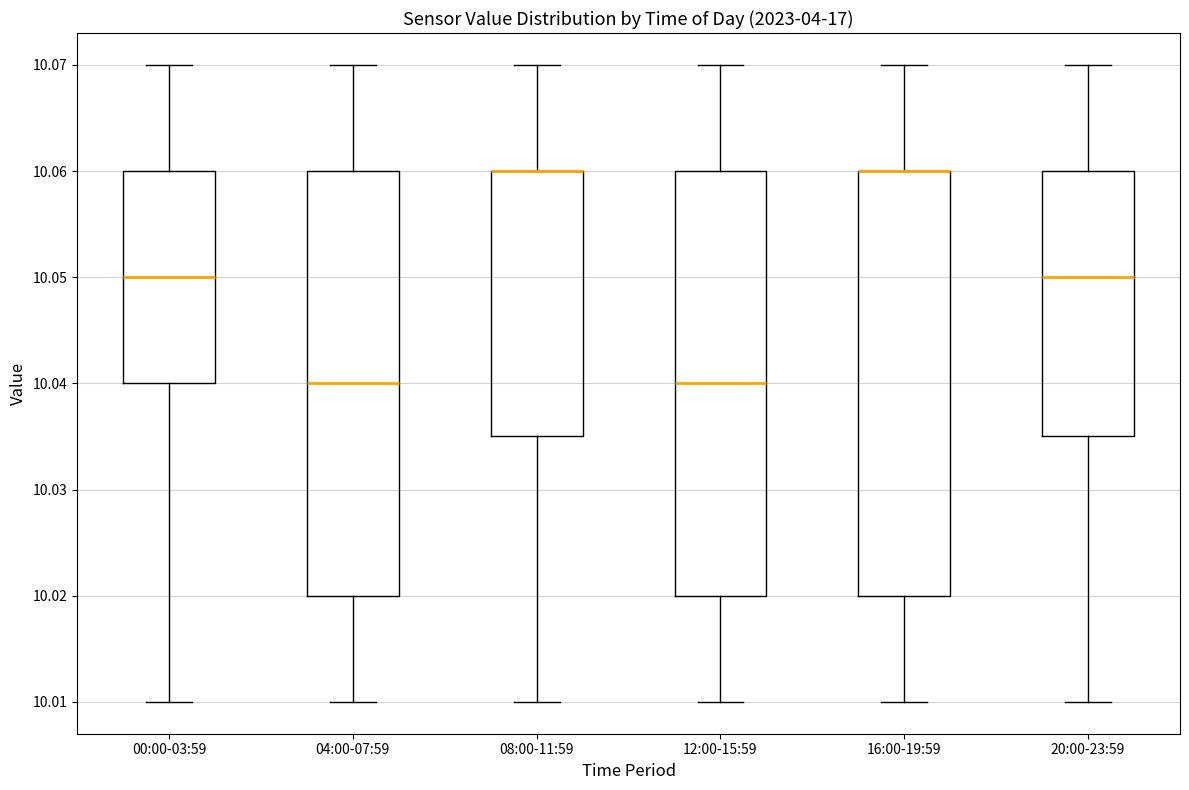

Reading left to right, transcribe this box plot: for each box, give where its median line is, the range the box spans, and where its two whiskers end, as read against the y-axis. The values are not printed on the chart, so give them approximately, as read against the axis.

00:00-03:59: median 10.050, box 10.040 to 10.060, whiskers 10.010 to 10.070
04:00-07:59: median 10.040, box 10.020 to 10.060, whiskers 10.010 to 10.070
08:00-11:59: median 10.060 (drawn on the box's upper edge), box 10.035 to 10.060, whiskers 10.010 to 10.070
12:00-15:59: median 10.040, box 10.020 to 10.060, whiskers 10.010 to 10.070
16:00-19:59: median 10.060 (drawn on the box's upper edge), box 10.020 to 10.060, whiskers 10.010 to 10.070
20:00-23:59: median 10.050, box 10.035 to 10.060, whiskers 10.010 to 10.070